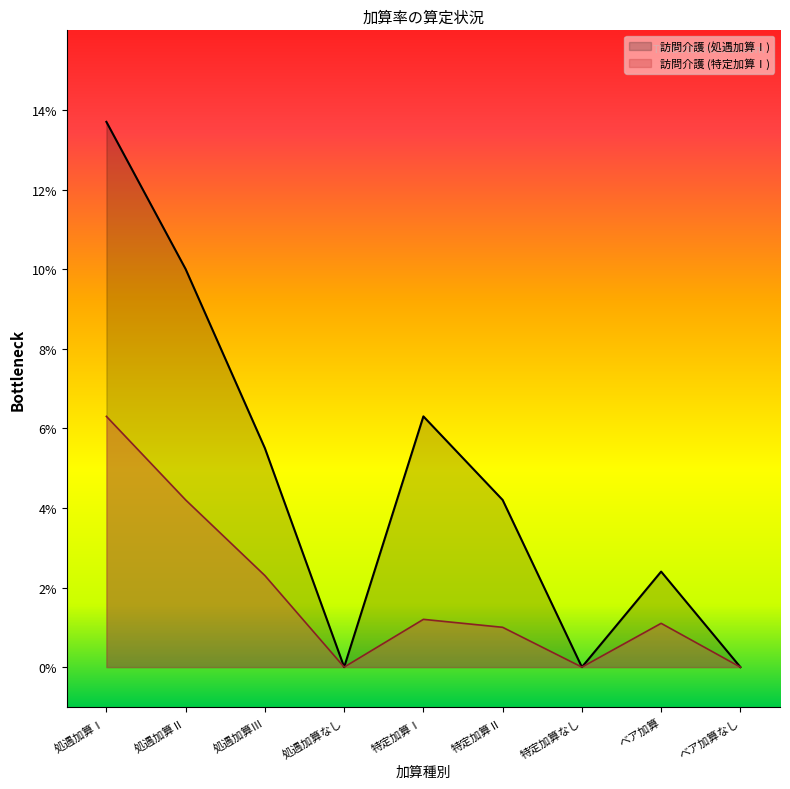

What is the sum of the 処遇加算Ⅰ values at 処遇加算Ⅰ and 処遇加算Ⅱ?

0.2